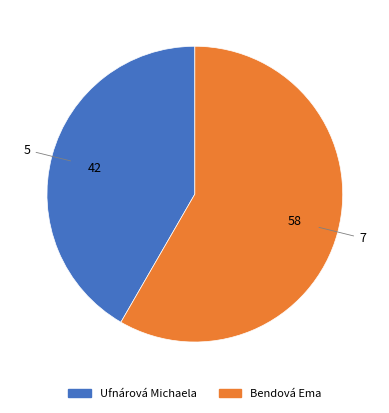

Is there any slice that represents more than half of the pie?

Yes